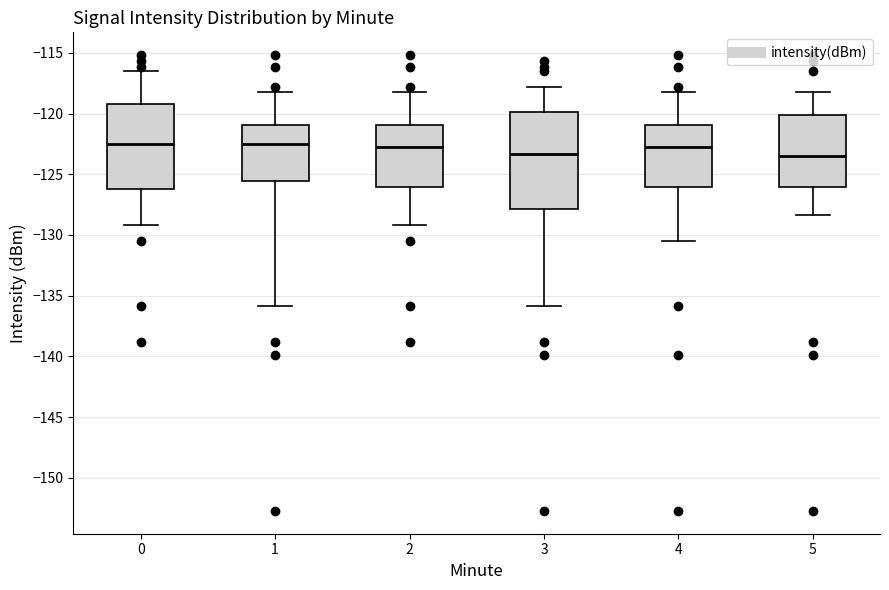

Where is the lower edge of the box at x = 1 on the y-axis? The values are not printed on the chart, so give them approximately, as read against the axis.

-125.5